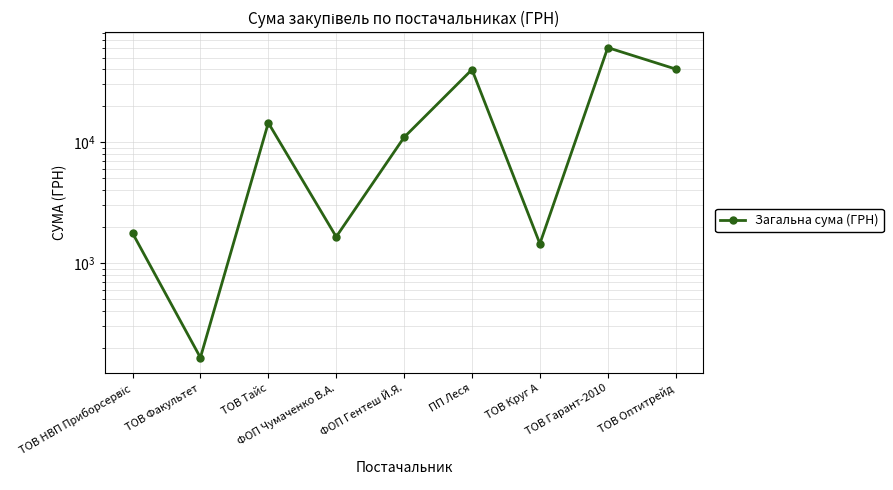

Does the chart display data point markers on the line(s)?

Yes